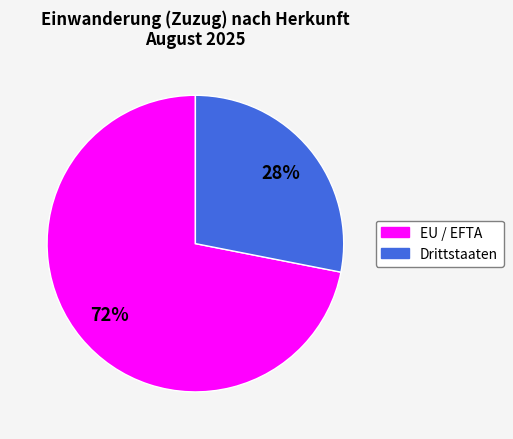

Which category has the smallest portion of the pie?

Drittstaaten